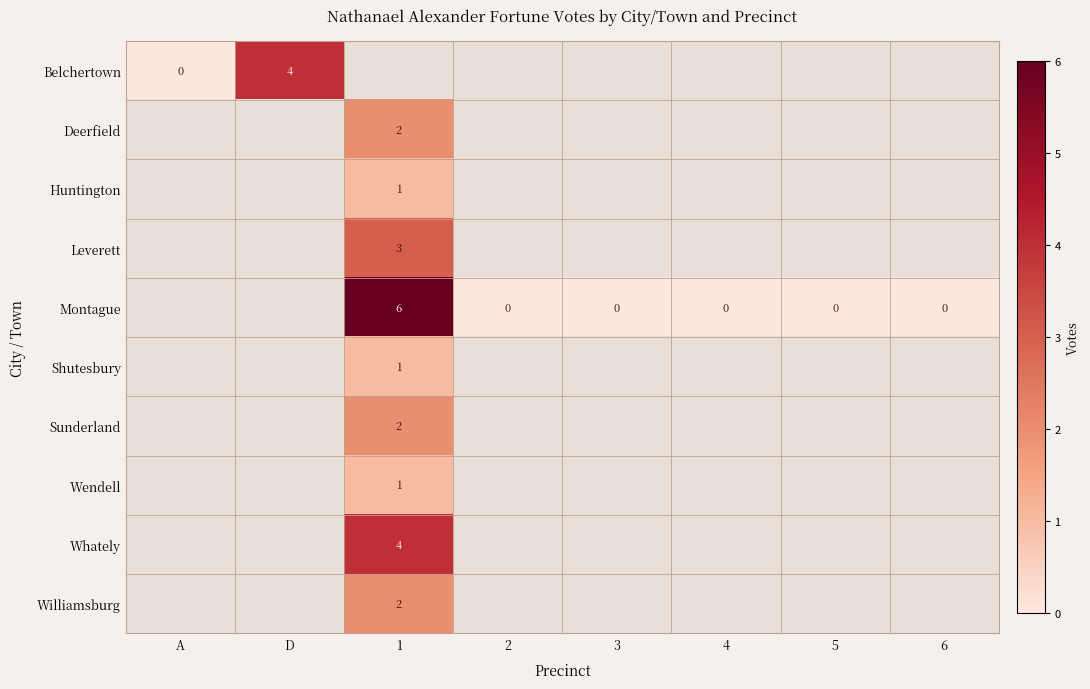

Which label corresponds to the largest value in the chart?

1